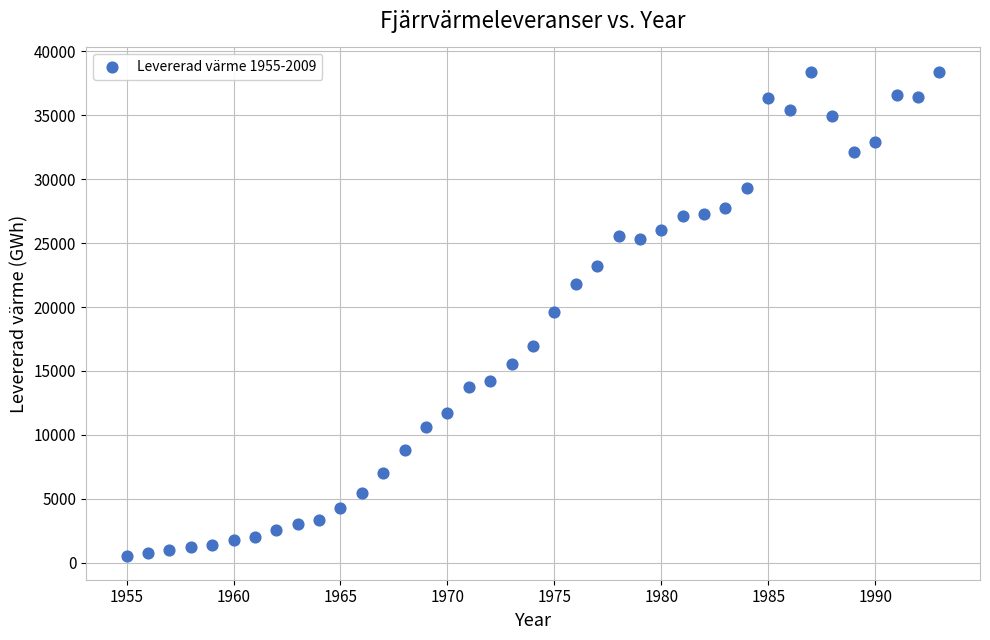

What is the range of X values (max minus min)?

38.0